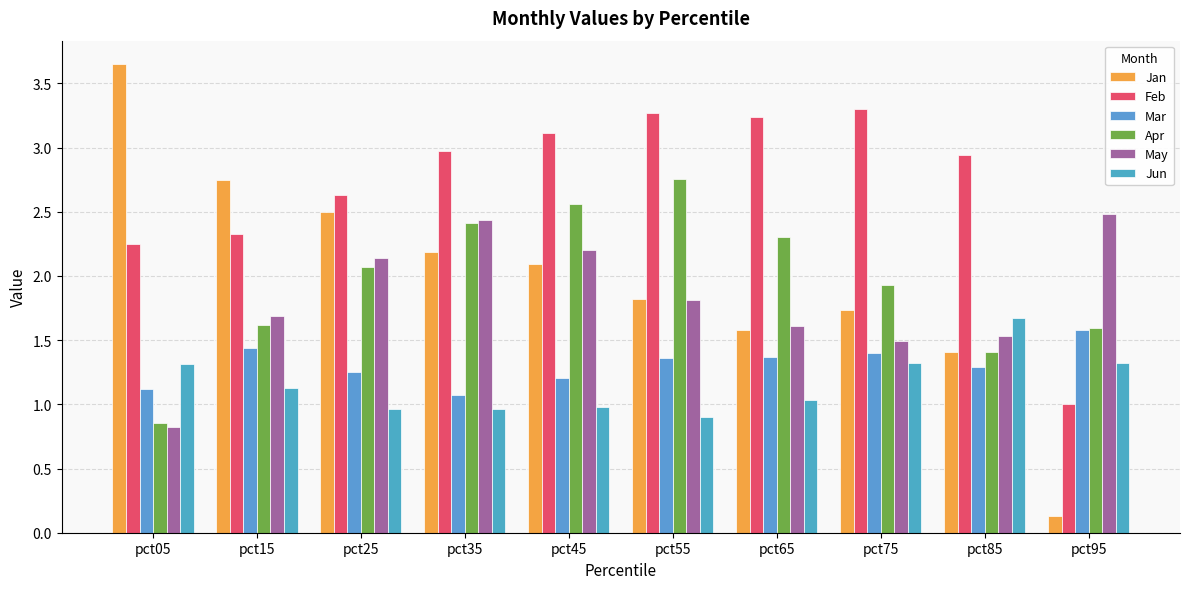

Which series has the largest range (max minus min)?

Jan